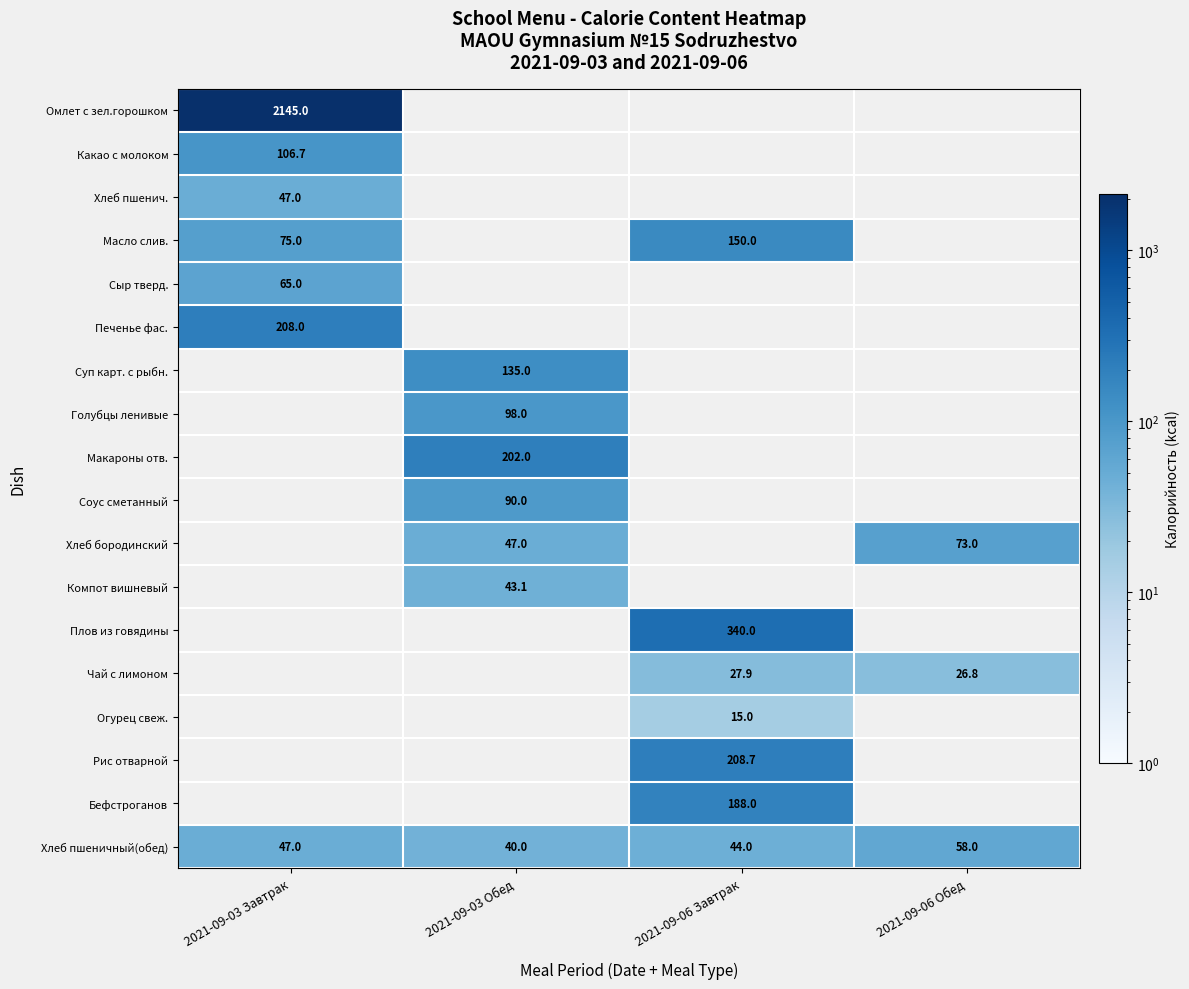

Between 2021-09-06 Завтрак and 2021-09-03 Завтрак, which is larger?

2021-09-03 Завтрак